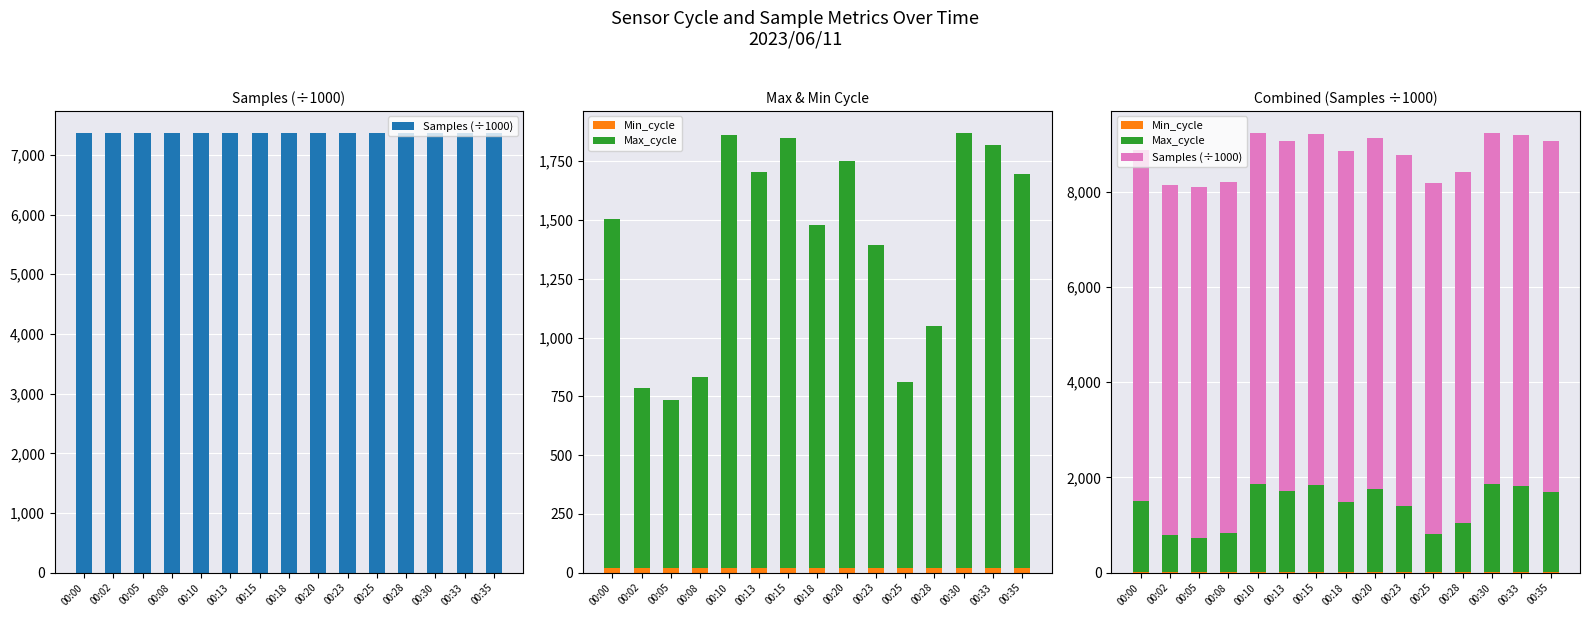

How many distinct data groups are displayed?

3